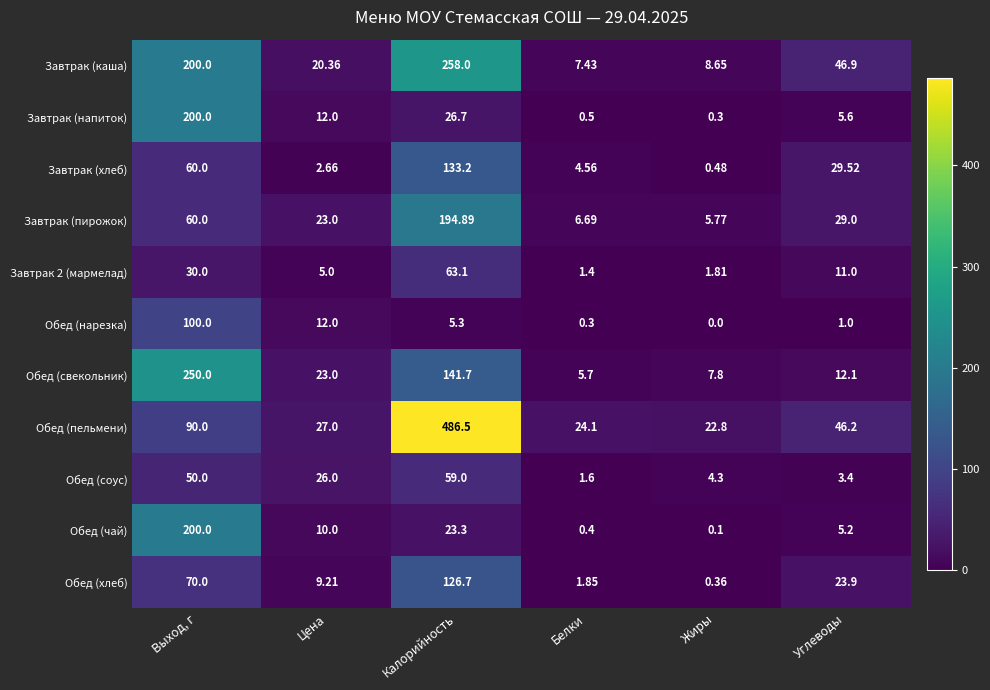

Which category has the highest value in the Обед (соус) series?

Калорийность